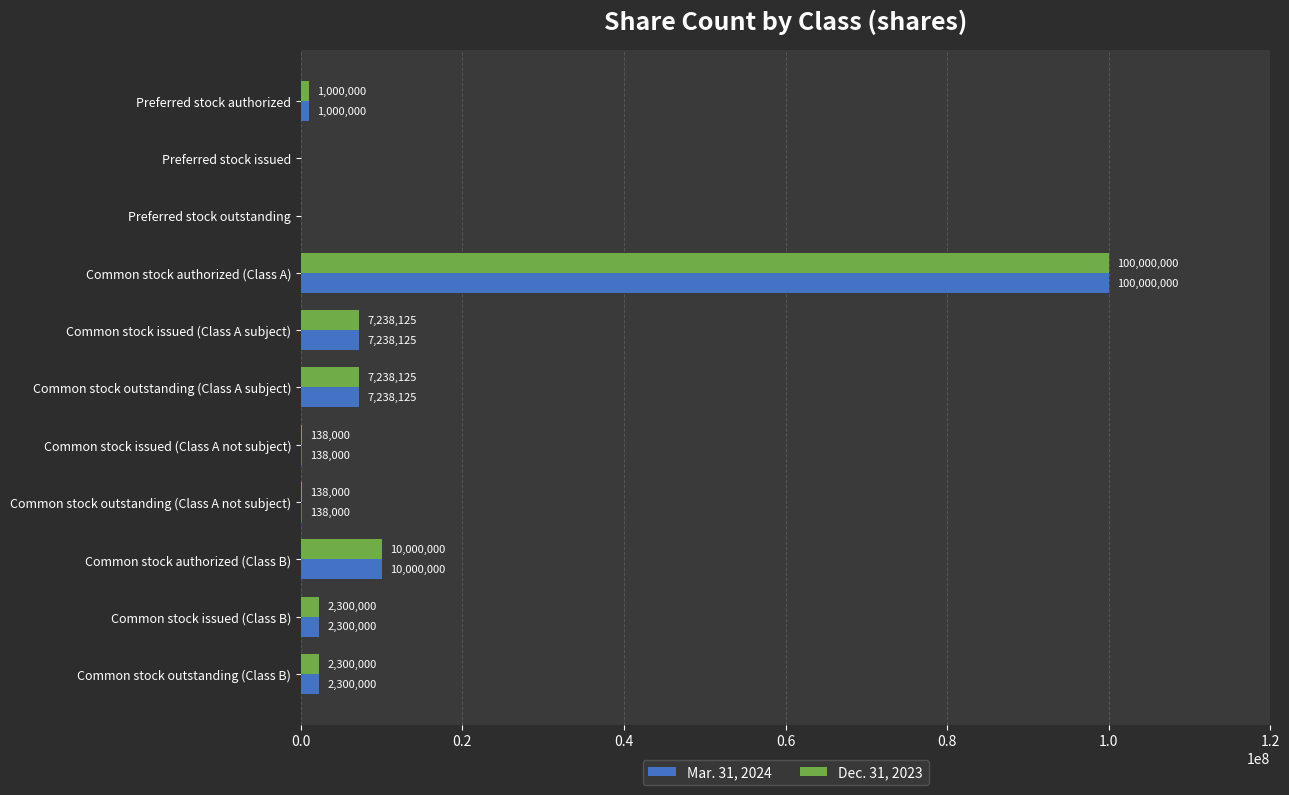

The Mar. 31, 2024 series shows 7238125 at Common stock issued (Class A subject). True or false?

True